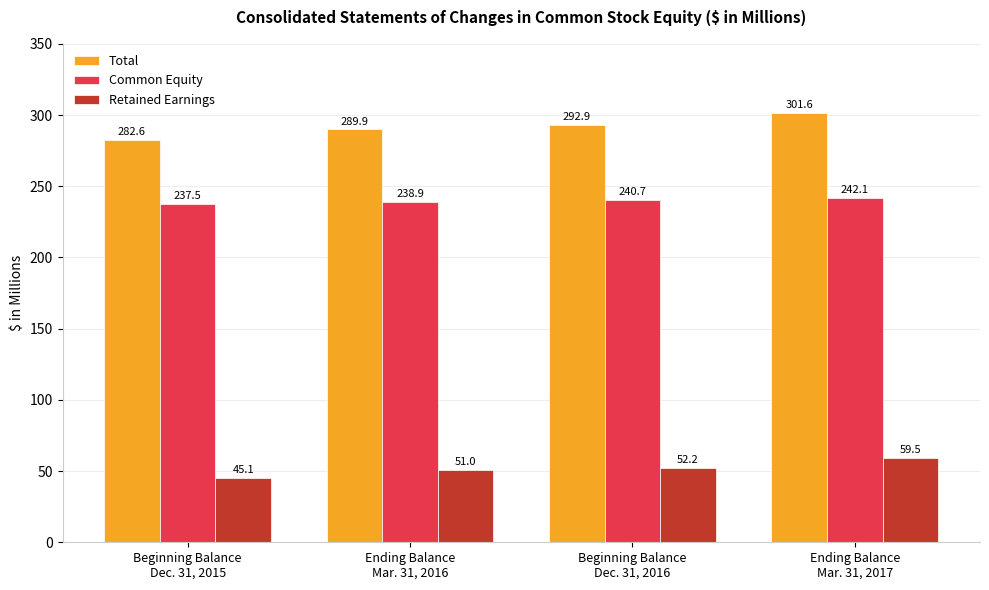

What is the label of the 4th bar from the right?

Beginning Balance
Dec. 31, 2015